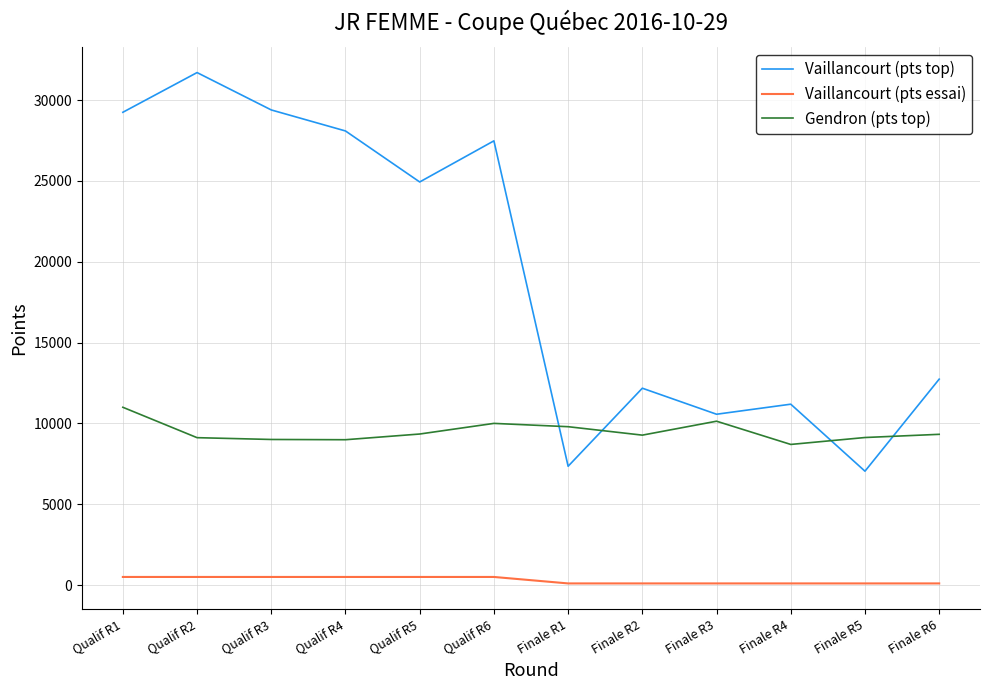

What is the average value of the Vaillancourt (pts top) series?

19326.1